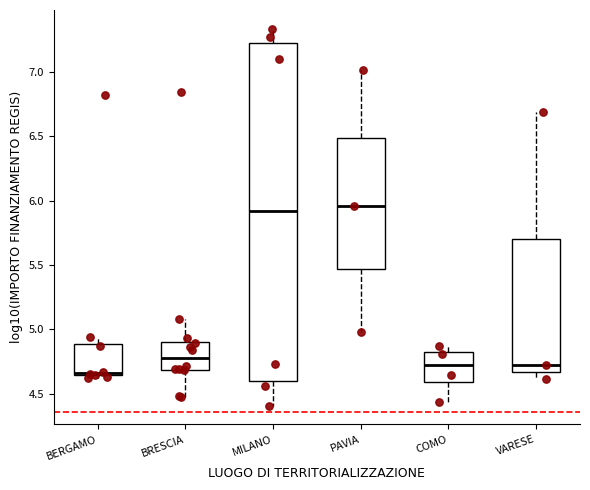

Which box has the lowest median line?

BERGAMO